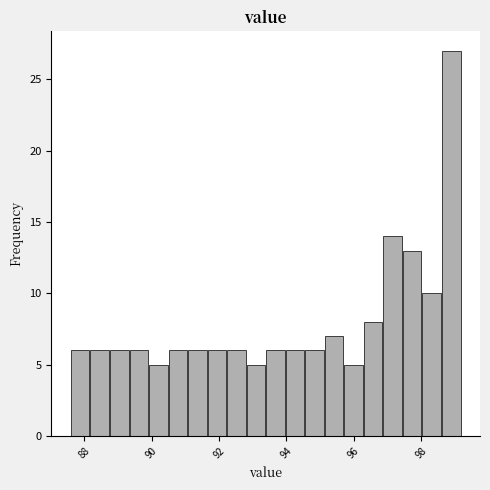

Around what value on the x-axis is the tallest bar? Give the approximate position of its centre, as read against the axis.

98.8